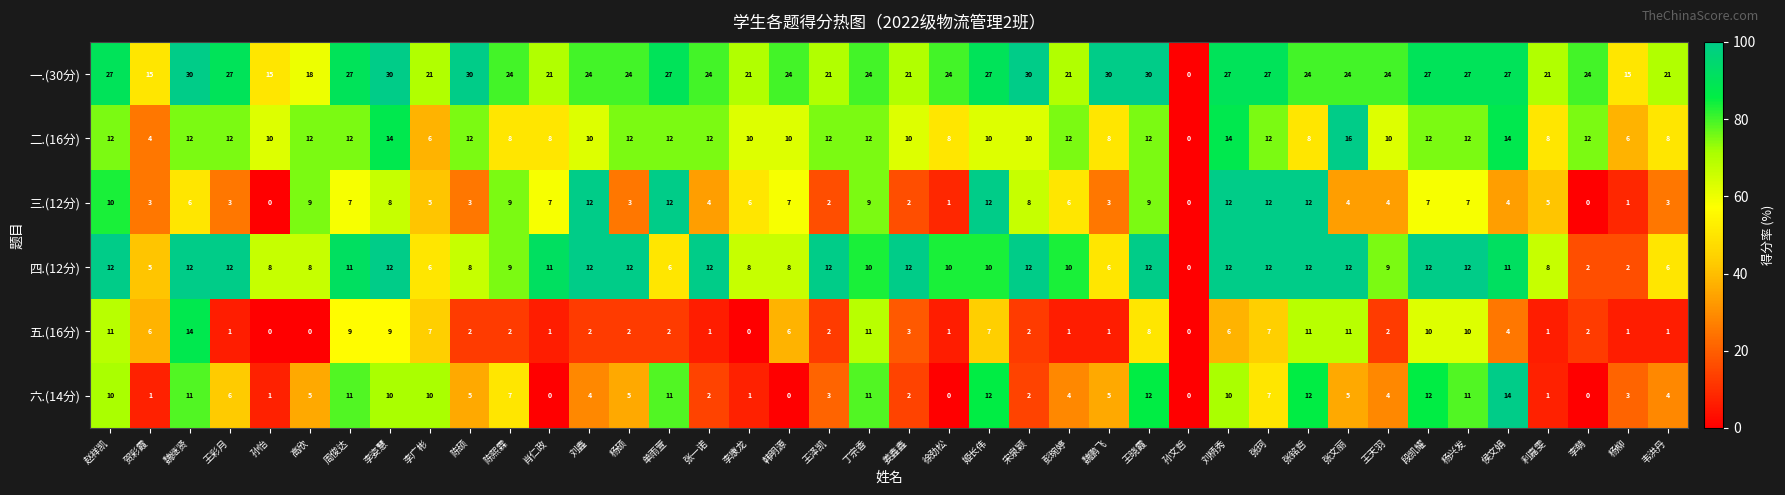

Is it true that 四.(12分) equals 8 at 陈硕?

True